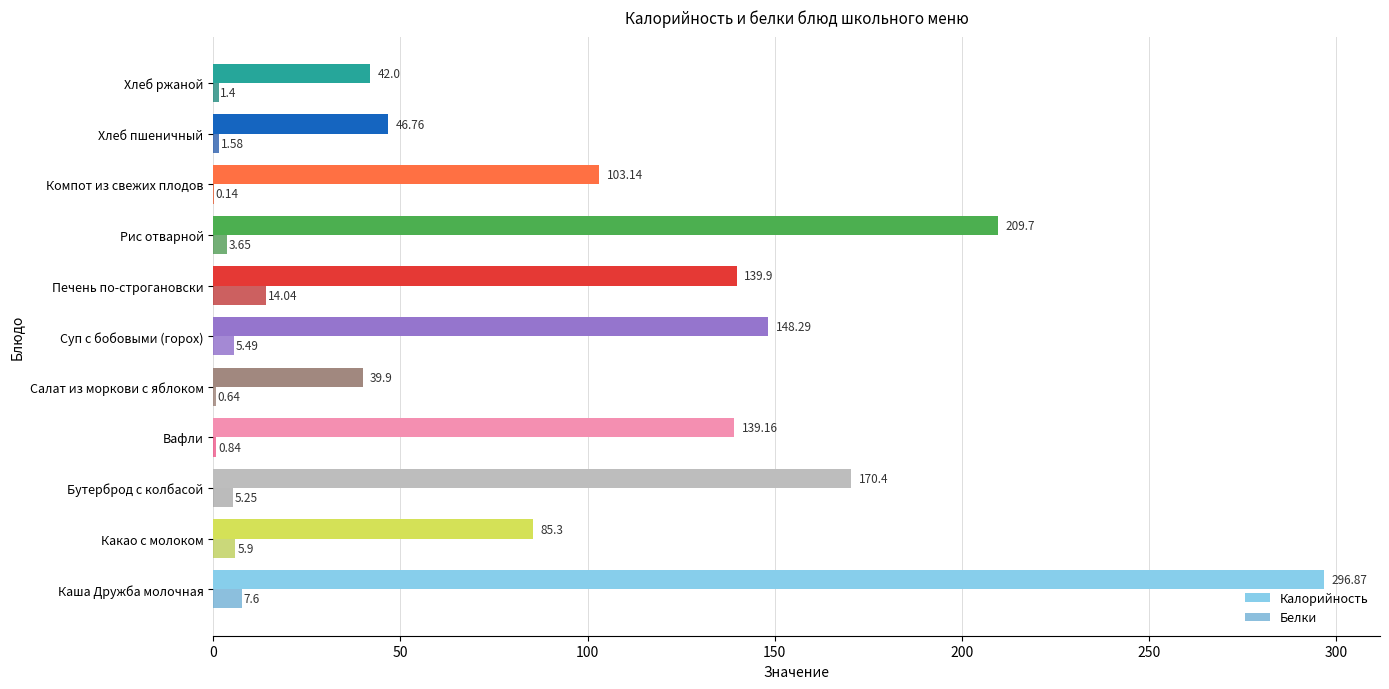

What is the highest value of the Белки series?

14.0